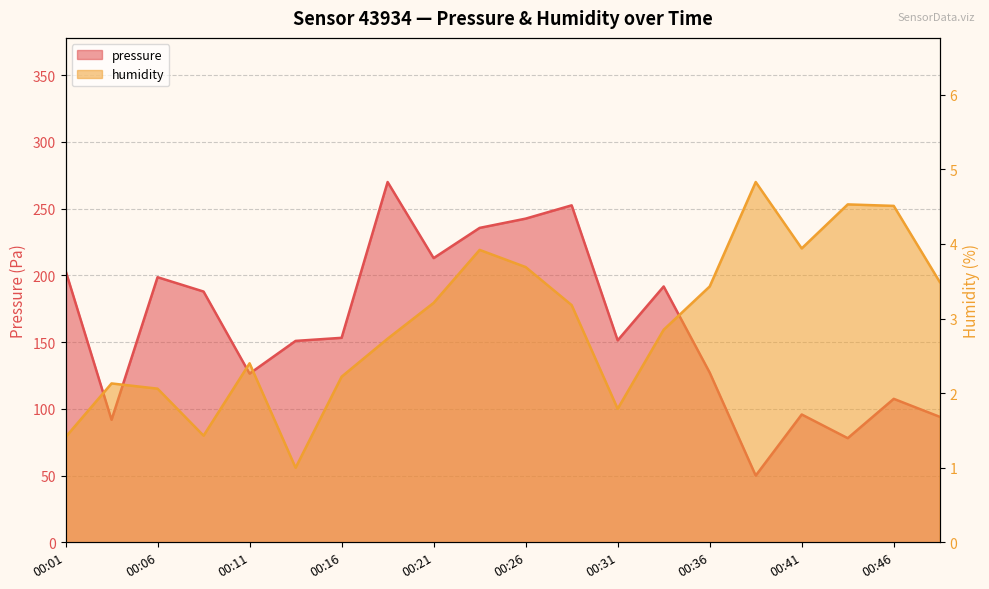

How many lines are shown in the chart?

2